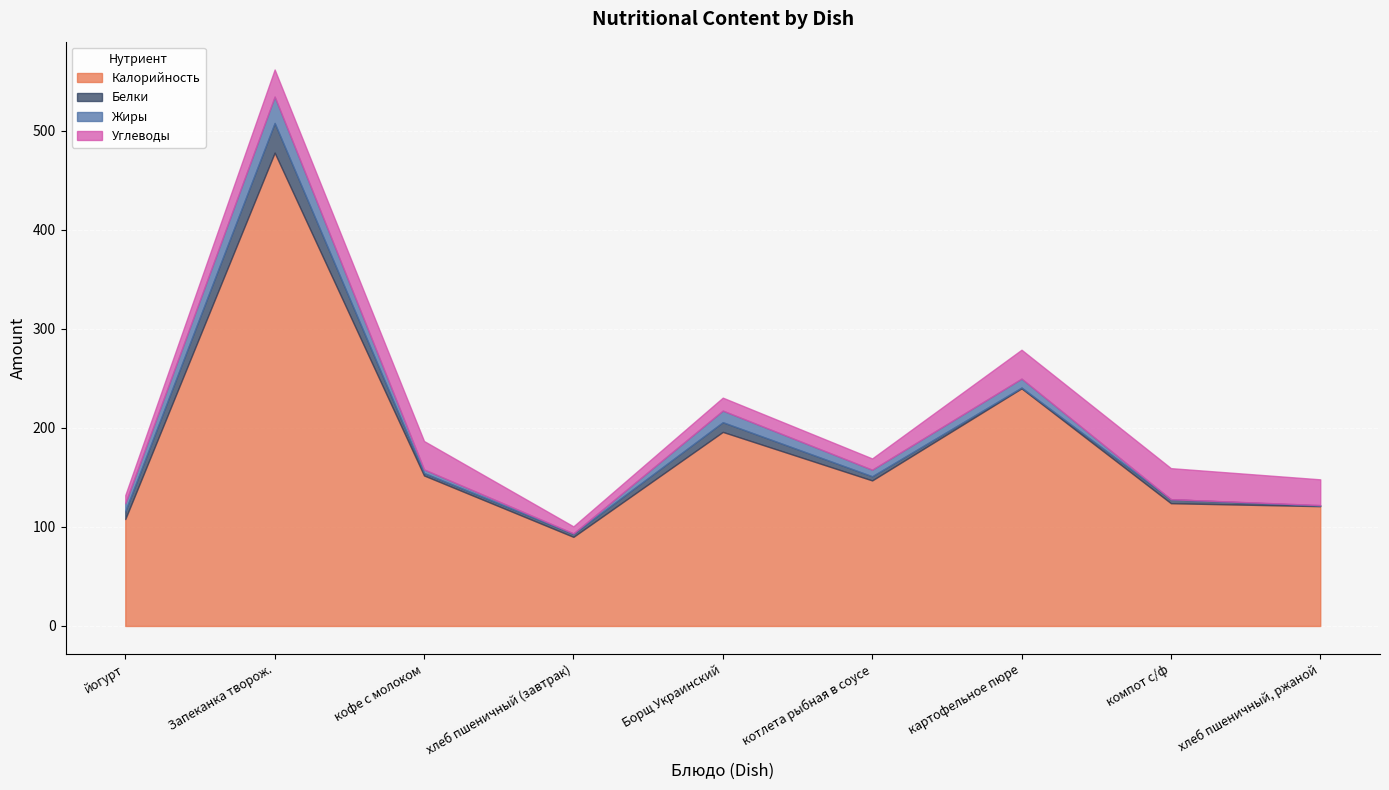

Which series has the largest range (max minus min)?

Калорийность